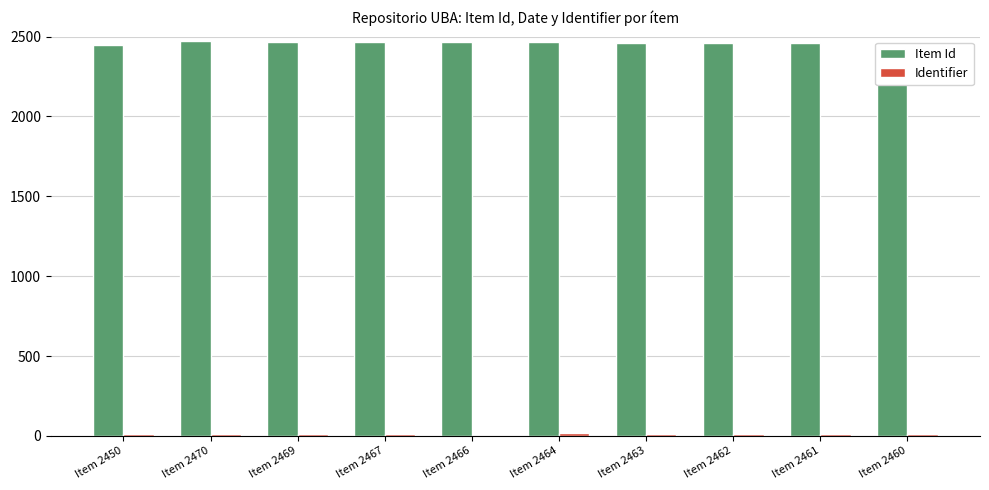

What is the maximum value shown in the chart?

2470